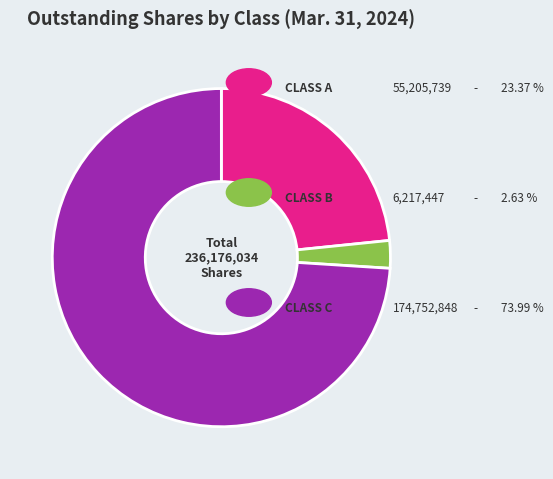

Does any single category account for the majority?

Yes